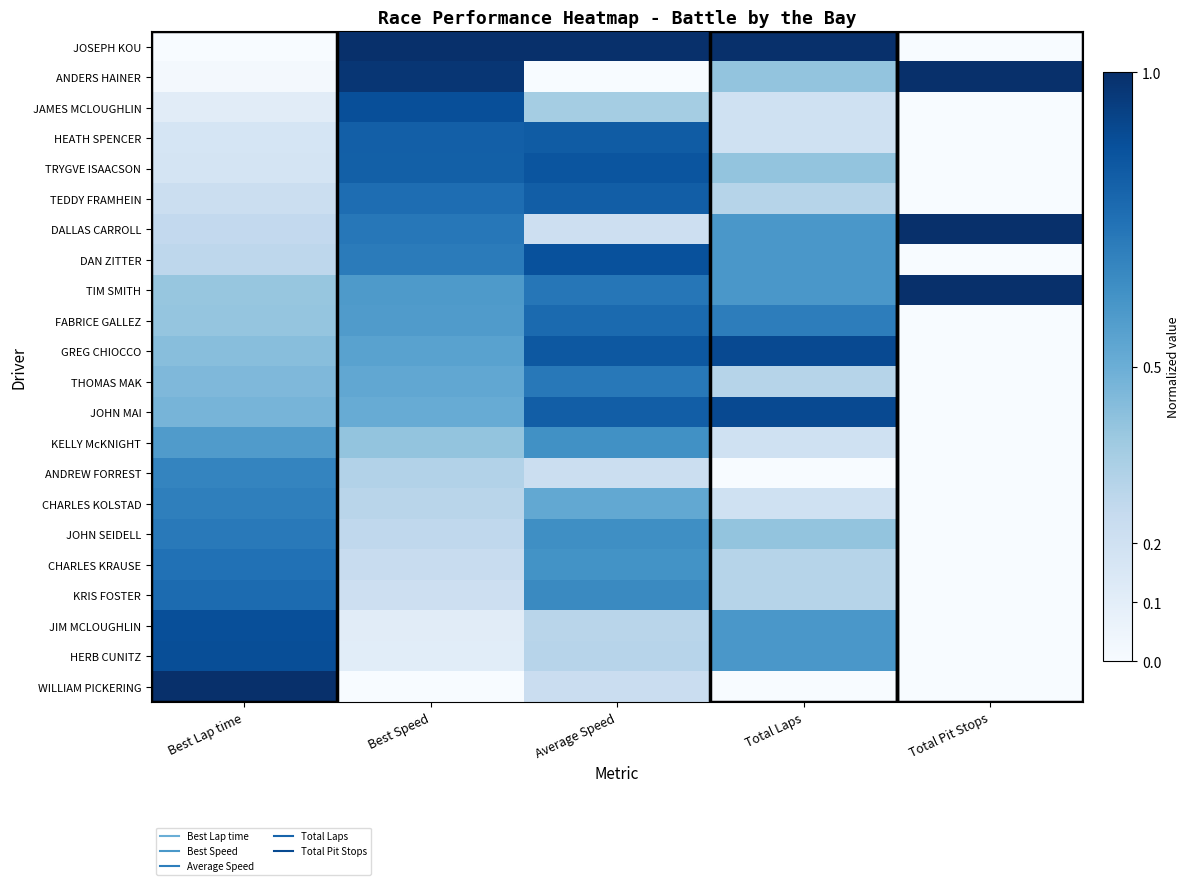

Count the number of categories in the chart.

5